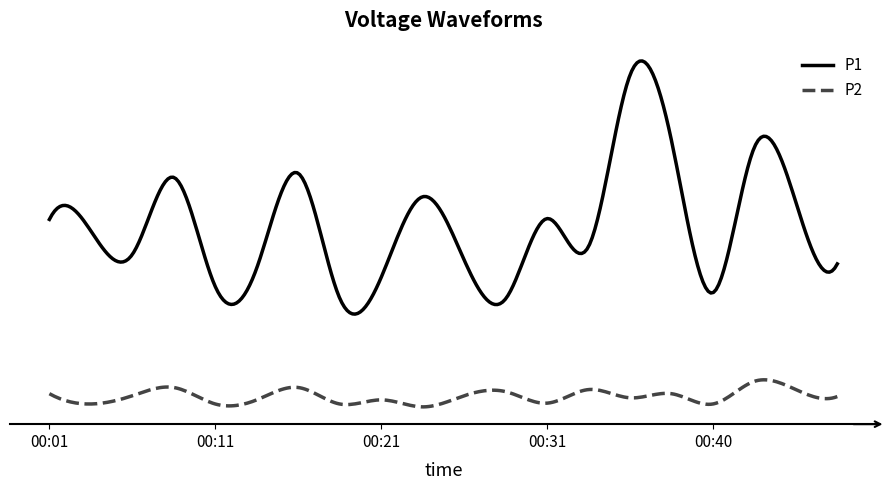

Where is P2 nearest to the value 2?

00:14